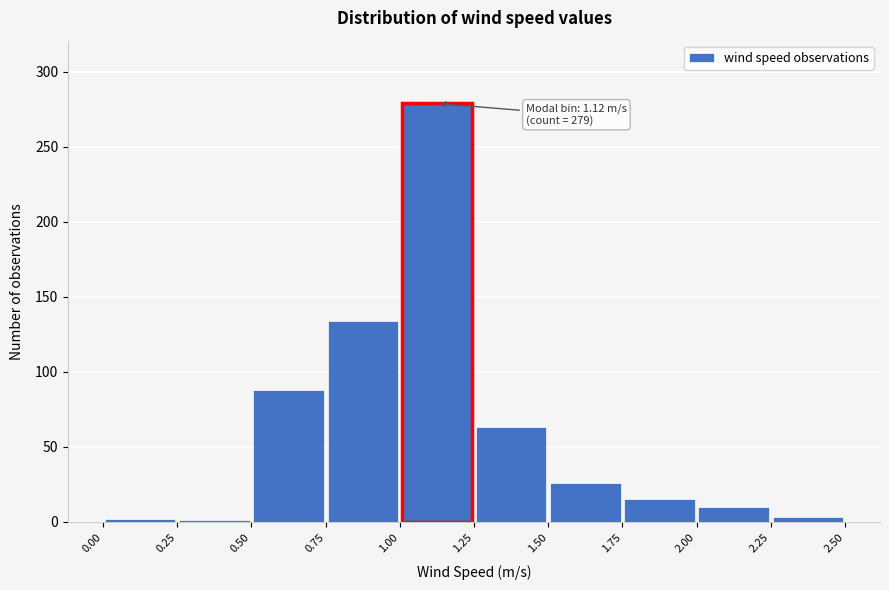

Which range on the x-axis has the tallest bar?

1.00 to 1.25